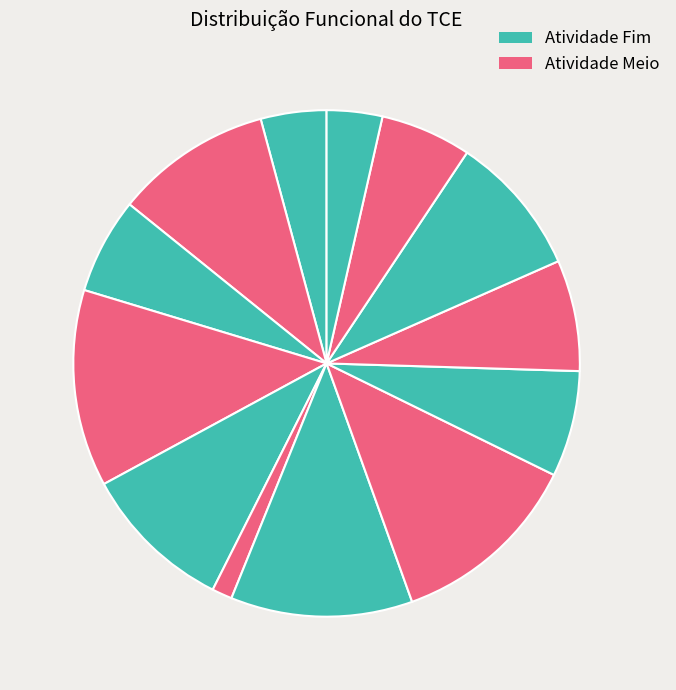

Does any single category account for the majority?

No